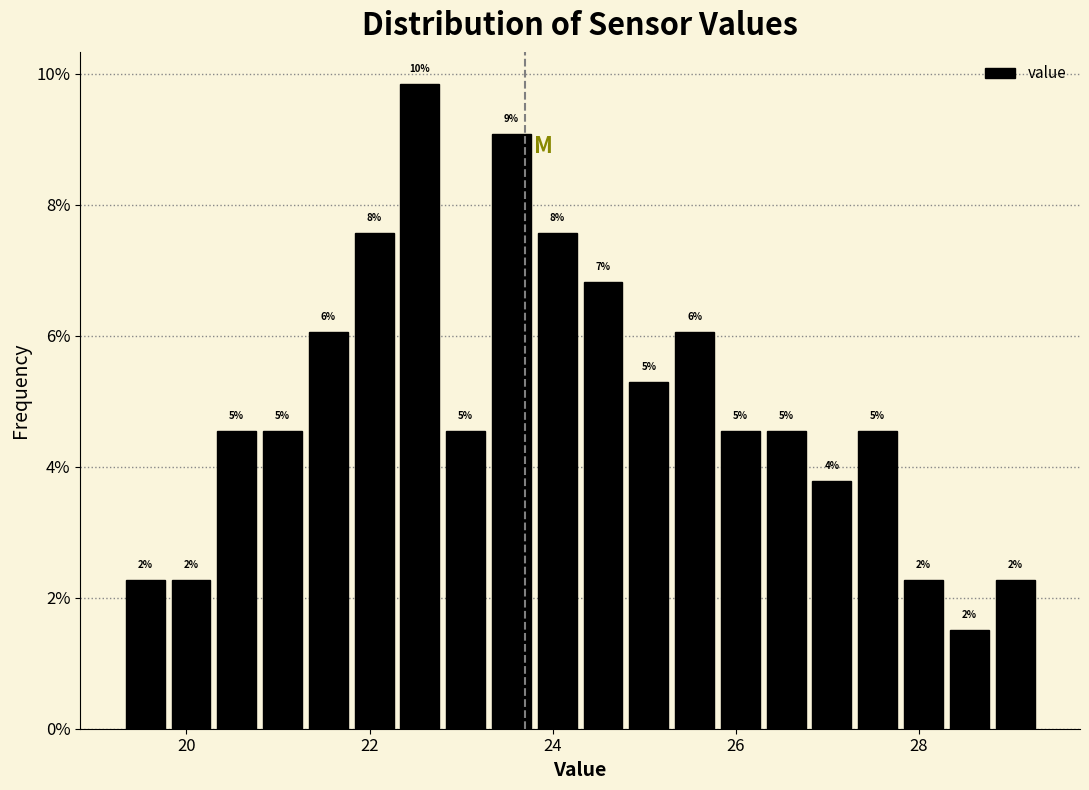

Around what value on the x-axis is the tallest bar? Give the approximate position of its centre, as read against the axis.

22.6